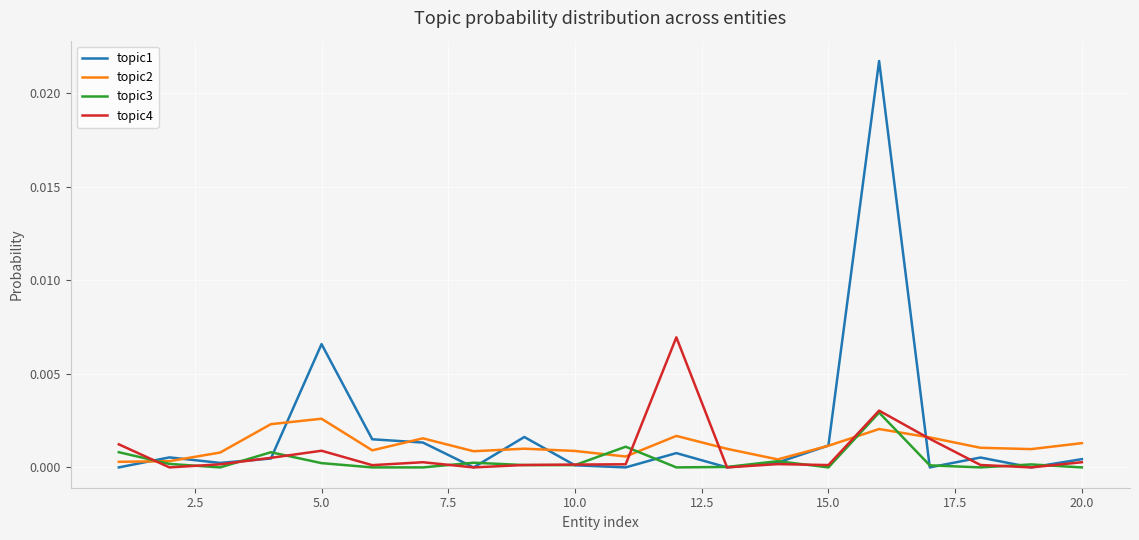

In topic4, how many points are higher than both neighbors (excluding endpoints)?

5